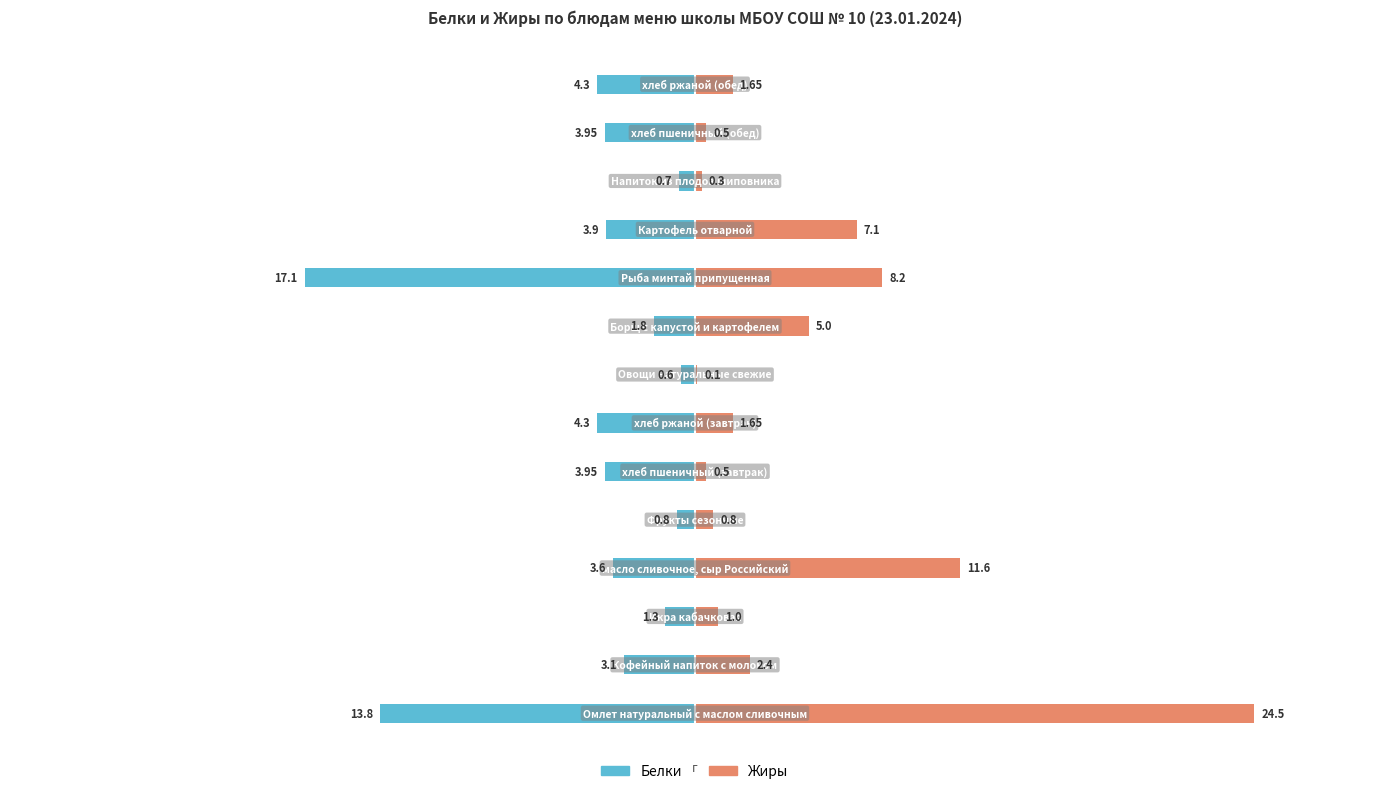

What is the difference between the Белки values at 2 and 12?

2.7